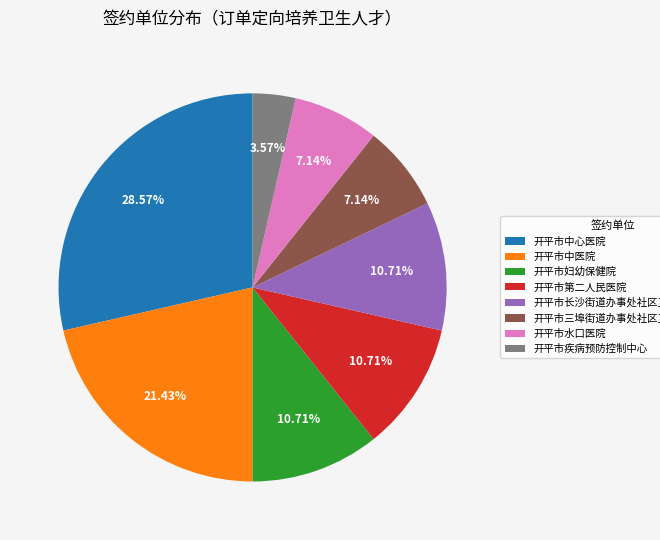

Does any single category account for the majority?

No